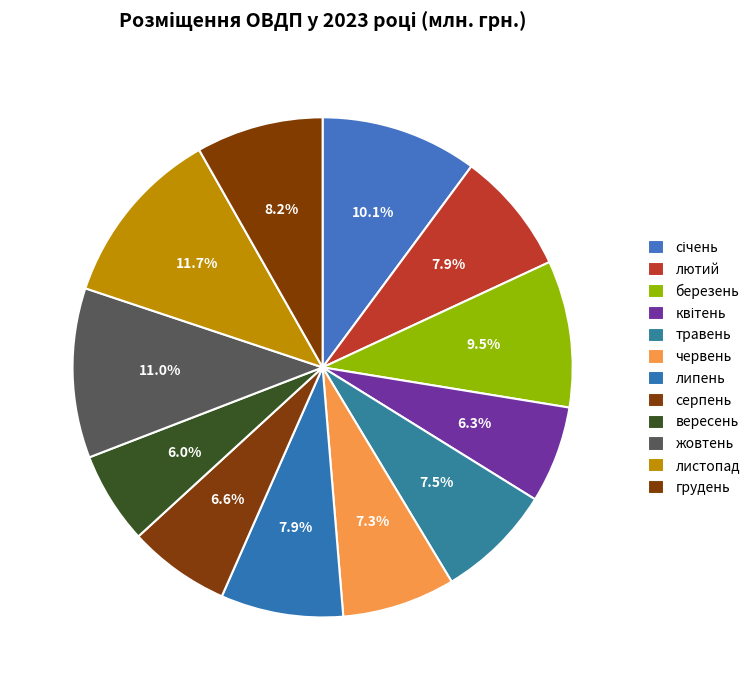

How many segments does this pie chart have?

12